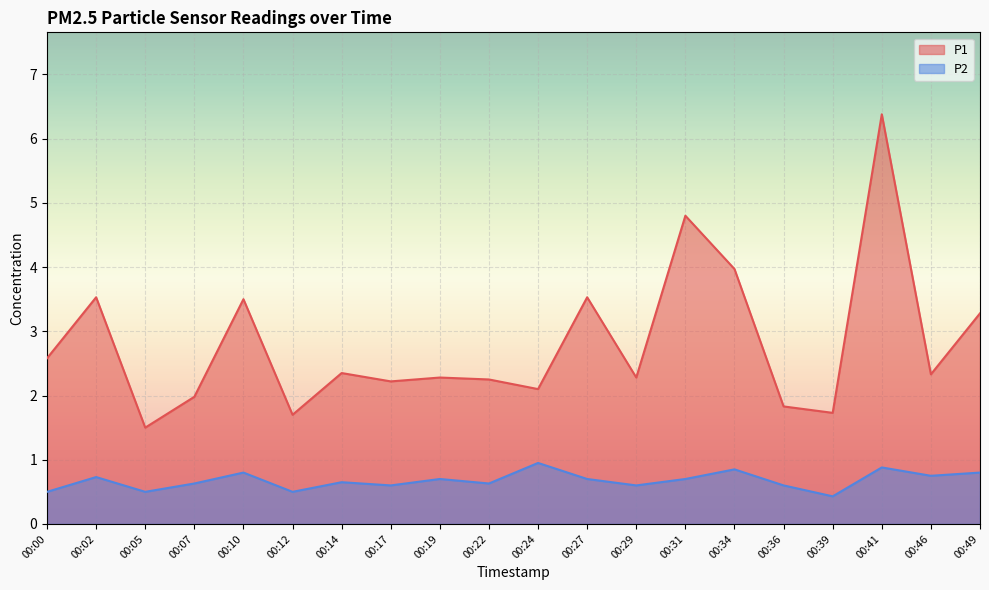

Where is the first local maximum for P2?

00:02